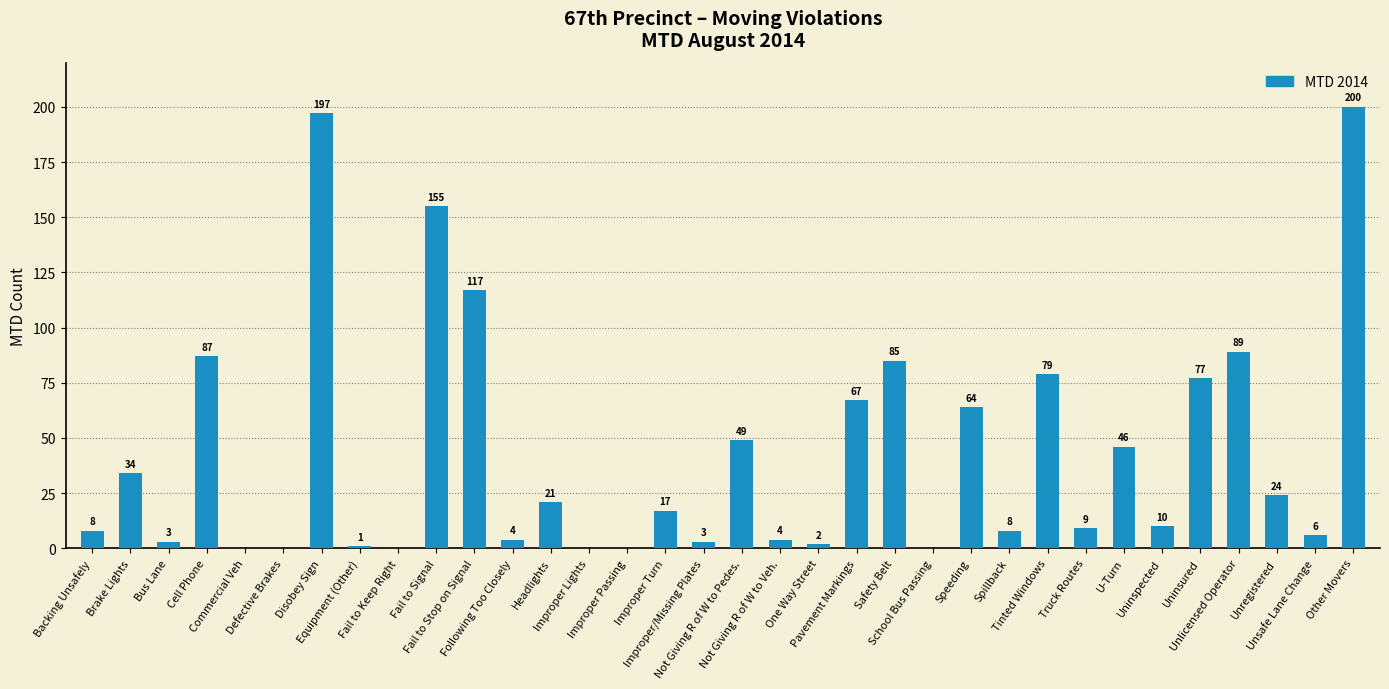

What is the greatest value displayed?

200